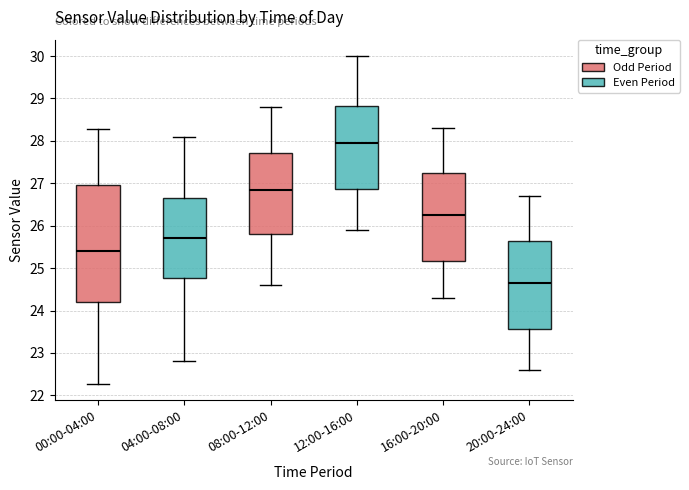

Reading left to right, read every box against the y-axis: the position of its median line, the range the box covers, and the ends of its whiskers. The values are not printed on the chart, so give them approximately, as read against the axis.

00:00-04:00: median 25.4, box 24.2 to 27.0, whiskers 22.3 to 28.3
04:00-08:00: median 25.7, box 24.8 to 26.7, whiskers 22.8 to 28.1
08:00-12:00: median 26.9, box 25.8 to 27.7, whiskers 24.6 to 28.8
12:00-16:00: median 28.0, box 26.9 to 28.8, whiskers 25.9 to 30.0
16:00-20:00: median 26.3, box 25.2 to 27.3, whiskers 24.3 to 28.3
20:00-24:00: median 24.7, box 23.6 to 25.7, whiskers 22.6 to 26.7